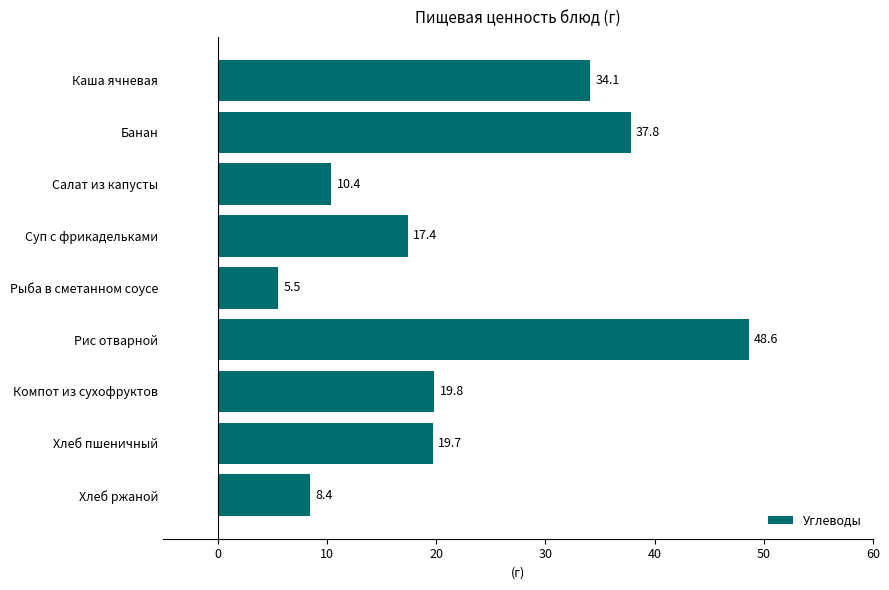

At which category does the chart reach its minimum across all series?

Рыба в сметанном соусе